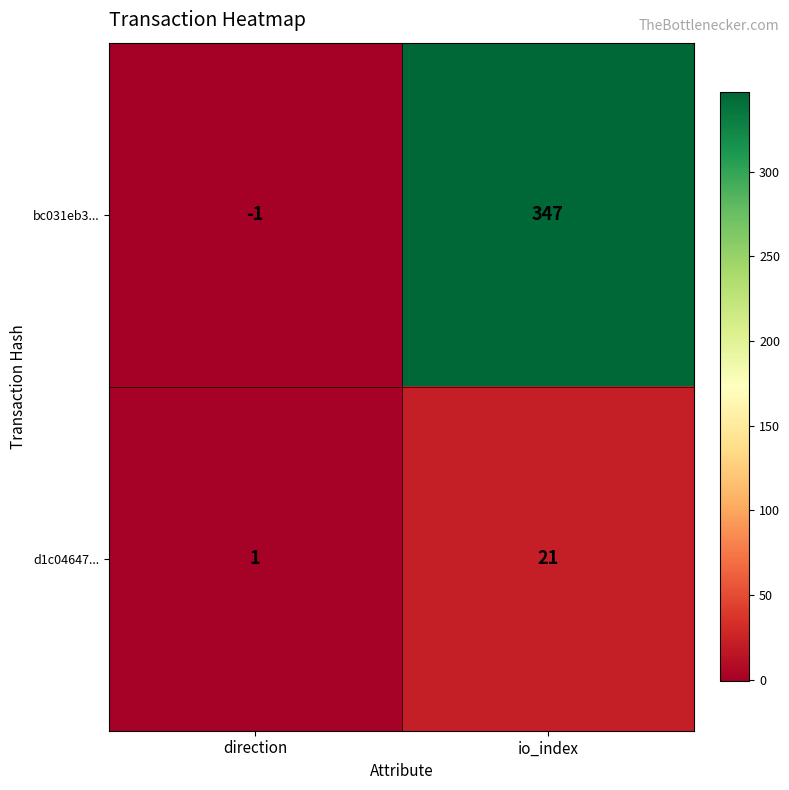

Which series has the largest total across all categories?

bc031eb3...